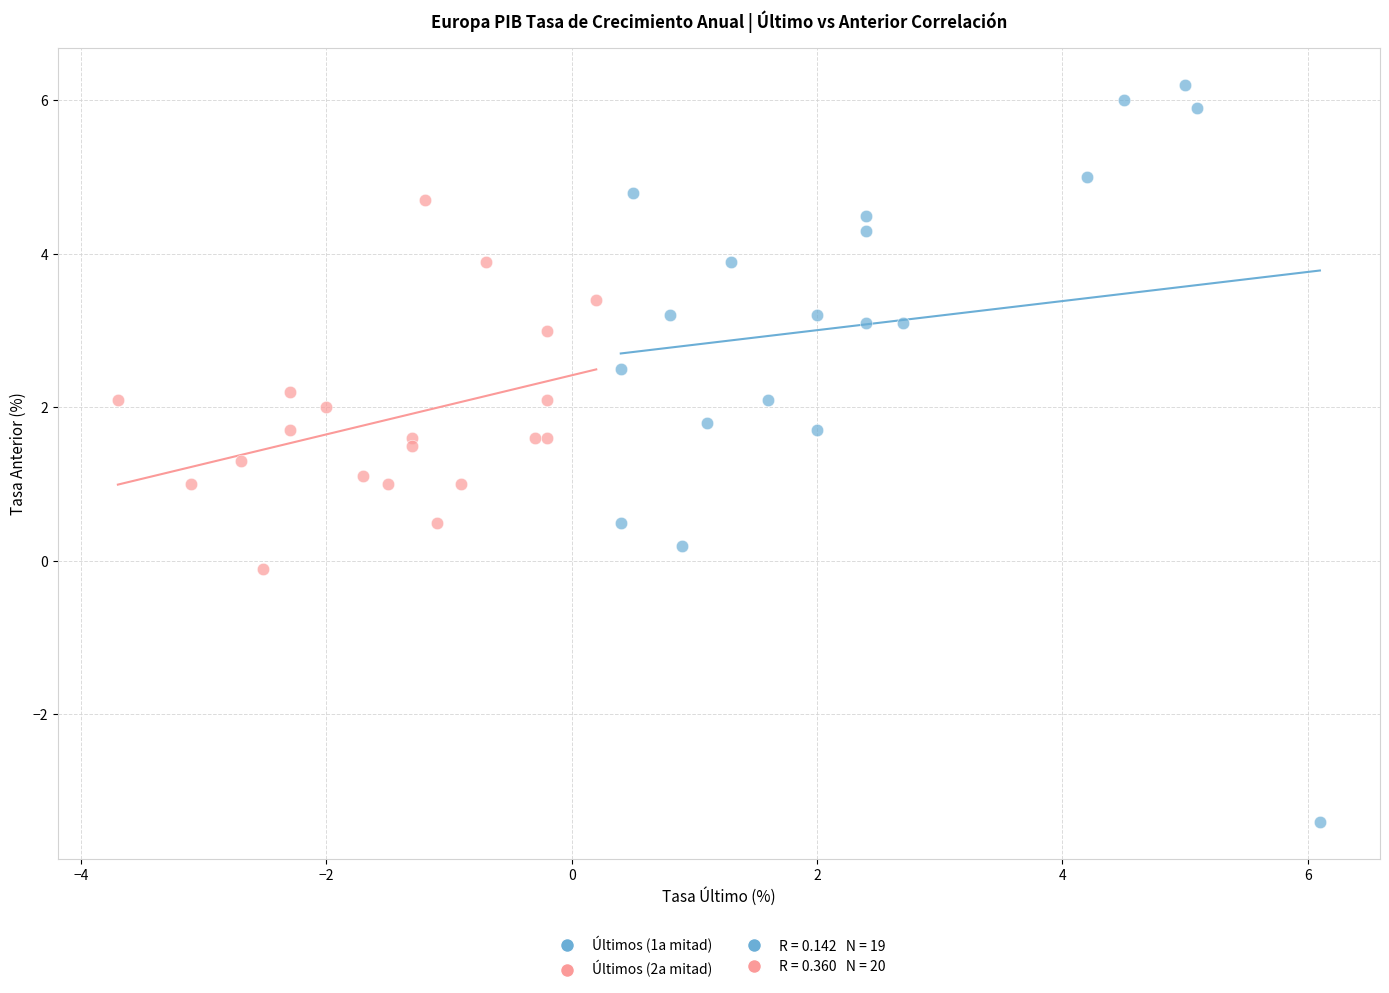

Which series reaches the maximum Y coordinate?

Últimos (1a mitad)